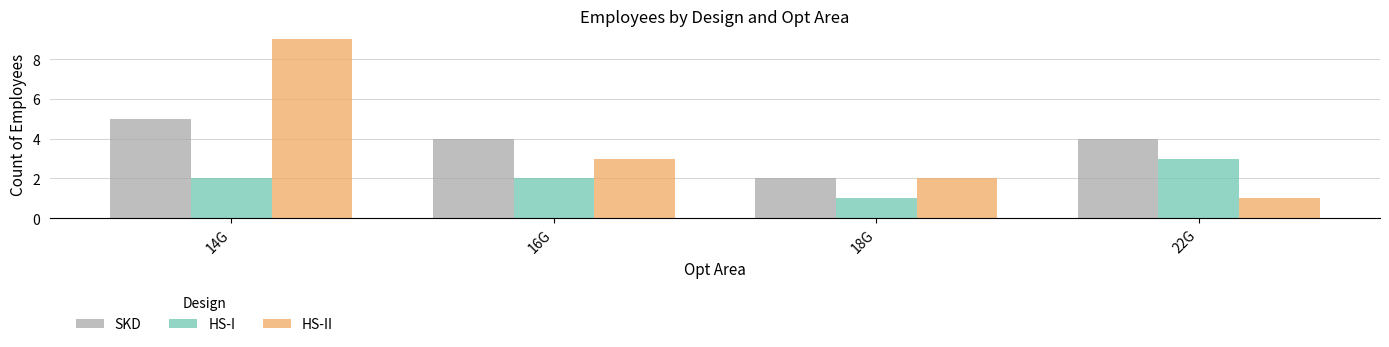

Does the chart contain any negative values?

No